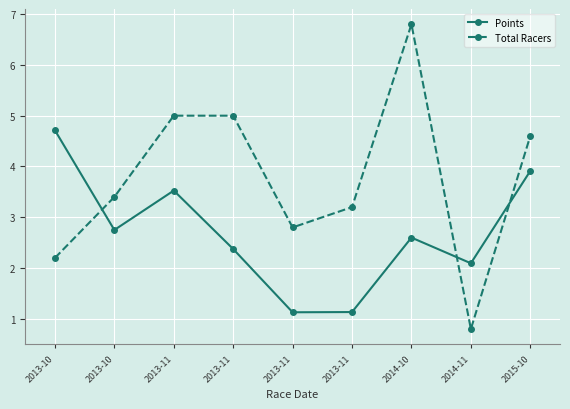

What is the sum of the Total Racers values at 2013-11 and 2014-10?

10.0